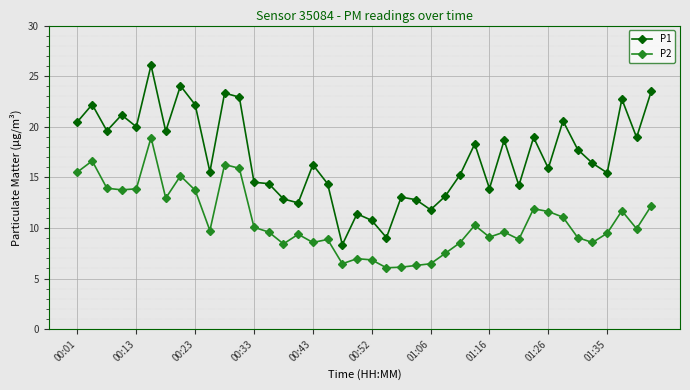

True or false: P1 has more than 2 points higher than both neighbors.

True